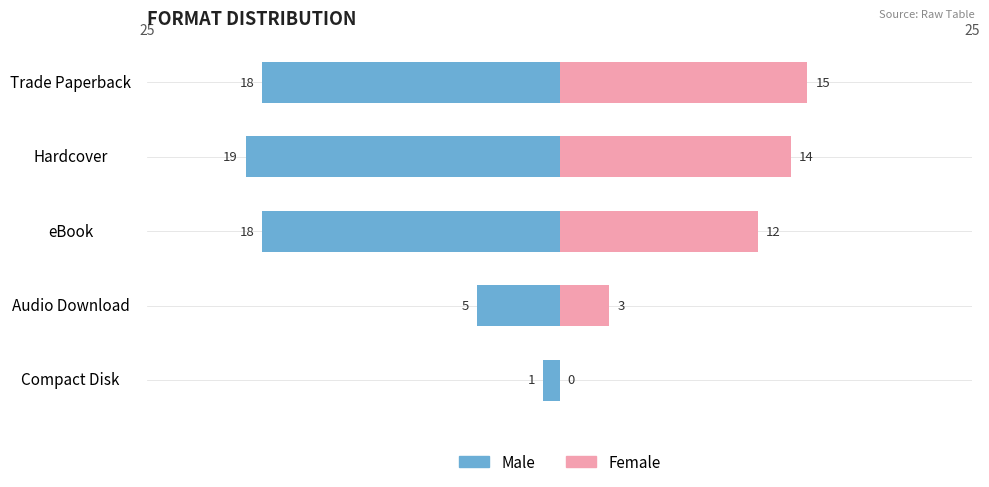

At how many categories does at least one series exceed -15?

5